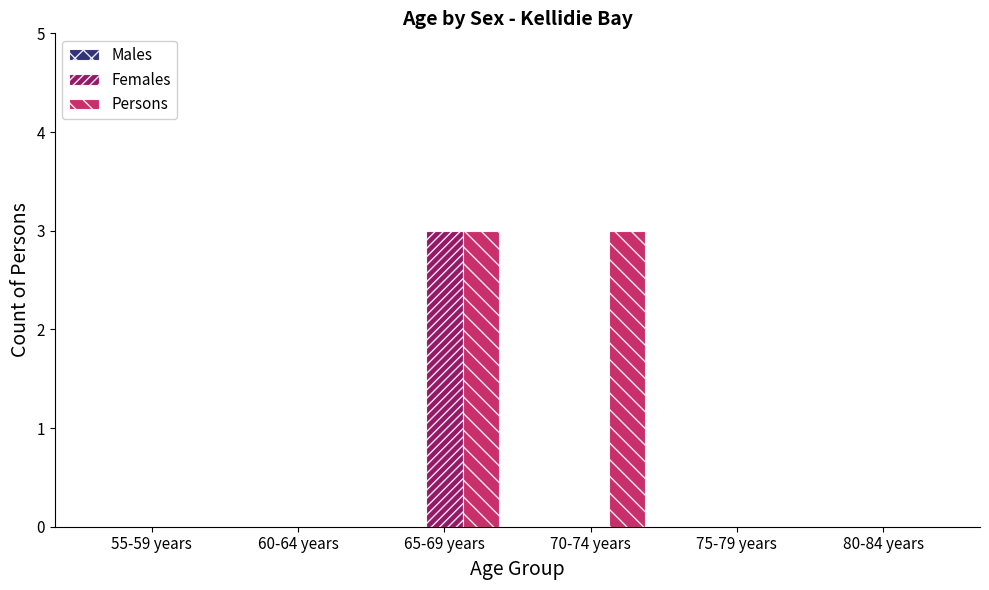

Which series changed the most between 70-74 years and 80-84 years?

Persons